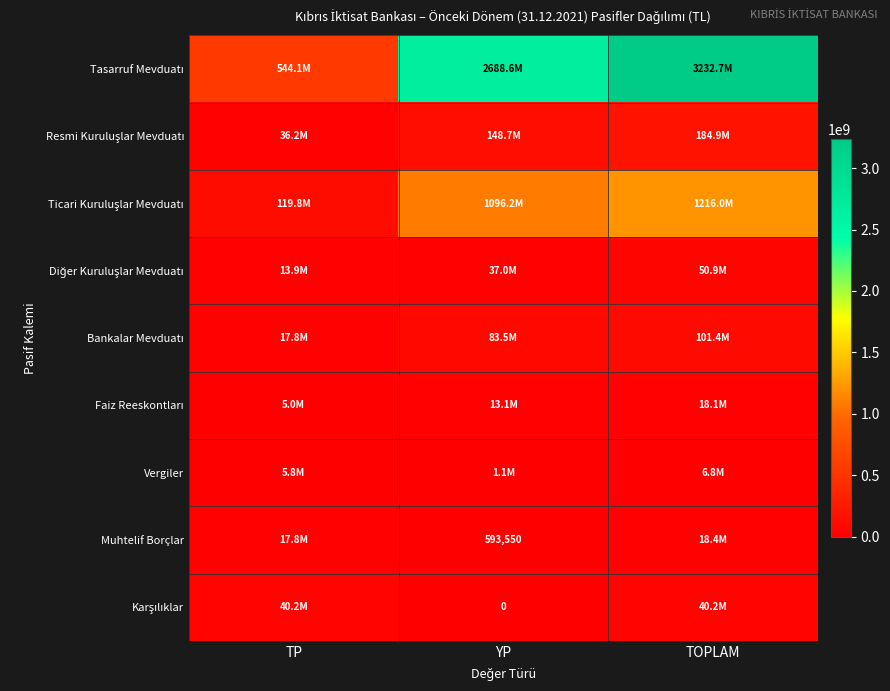

What is the lowest value of the Diğer Kuruluşlar Mevduatı series?

13864254